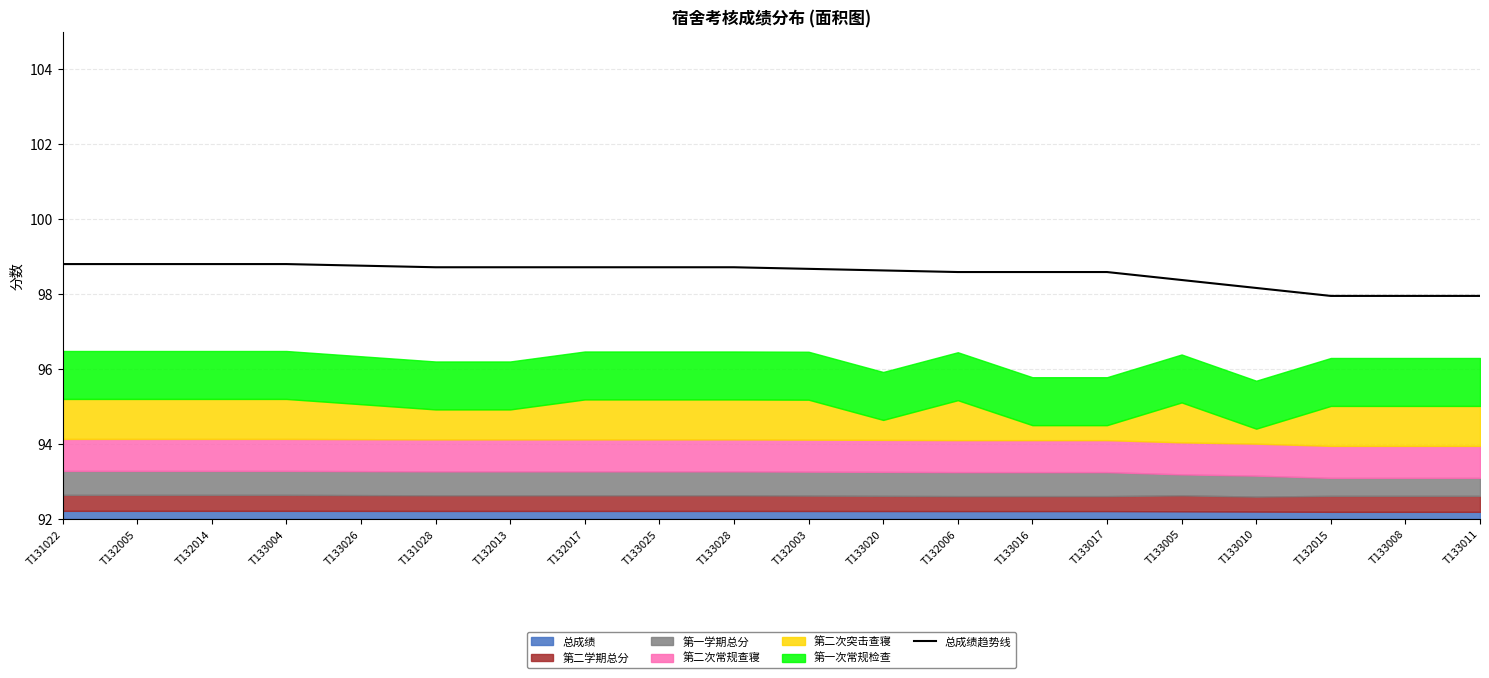

Which label corresponds to the smallest value in the chart?

T132015